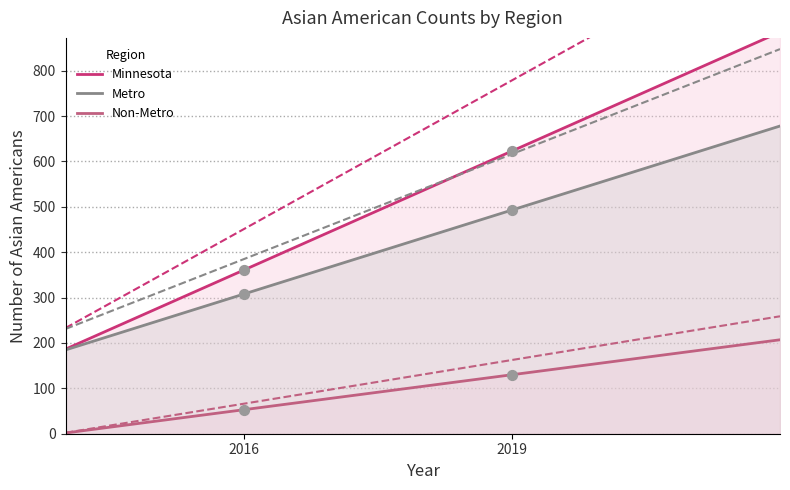

What are all the series names shown in the legend?

Minnesota, Metro, Non-Metro